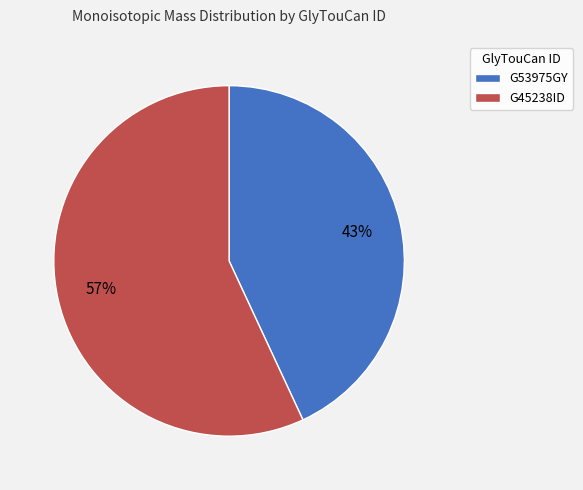

Does G53975GY represent more than half of the total?

No